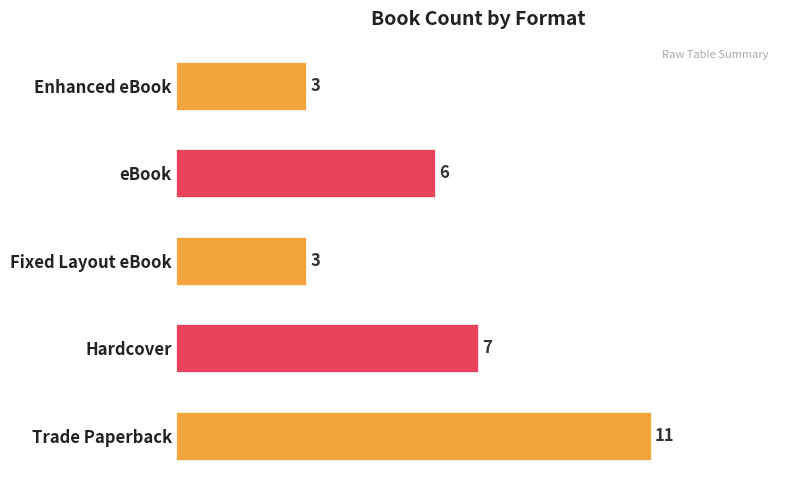

The chart shows a value of 19 at Trade Paperback. True or false?

False